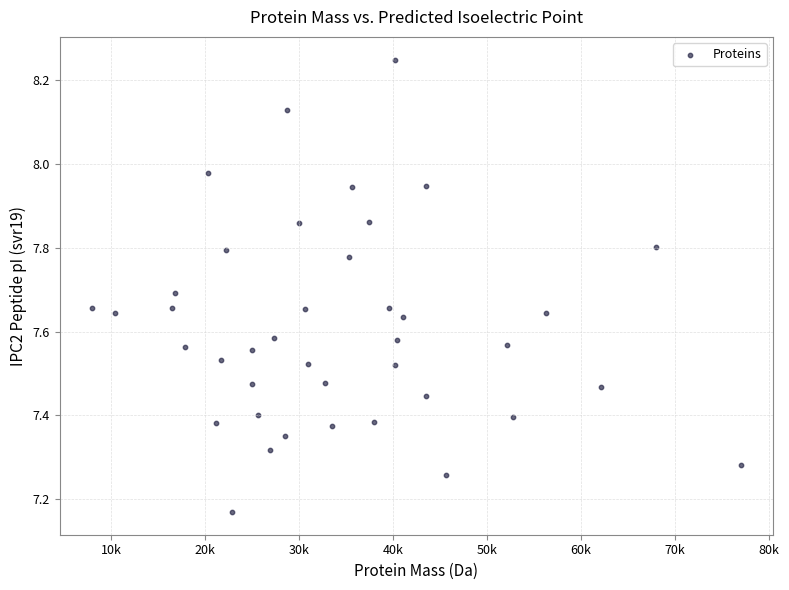

What is the range of Y values (max minus min)?

1.1